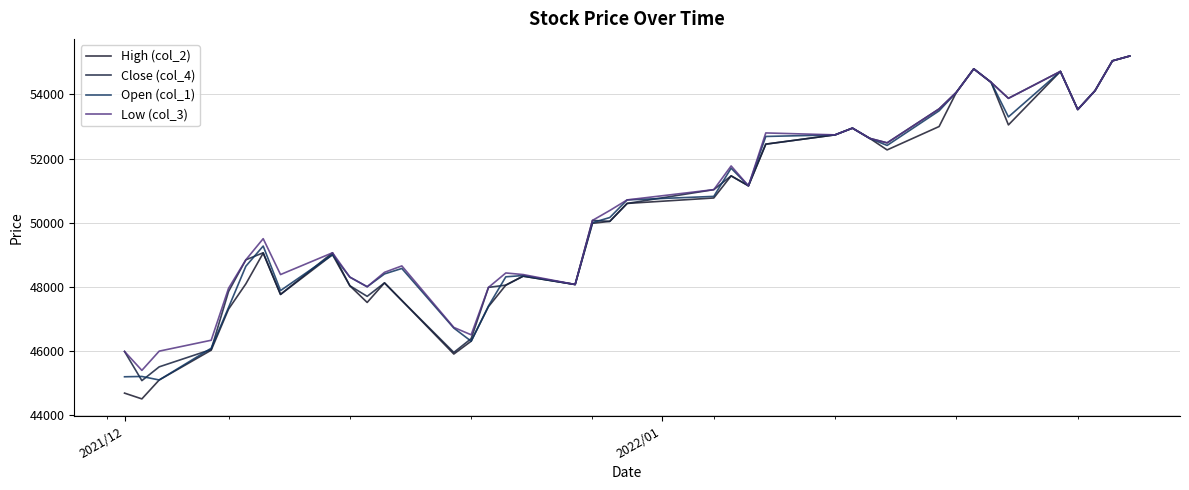

Does the chart display data point markers on the line(s)?

No